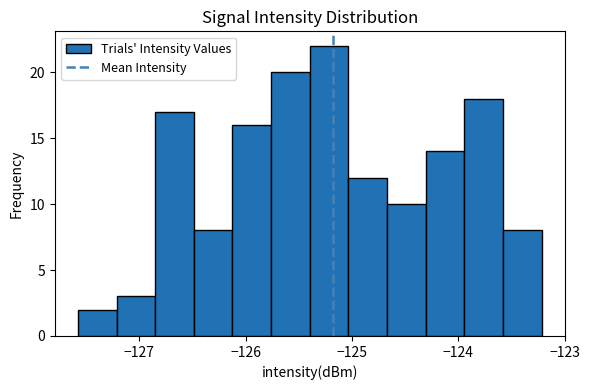

Read against the x-axis, roughly where is the centre of the tallest bar?

-125.2